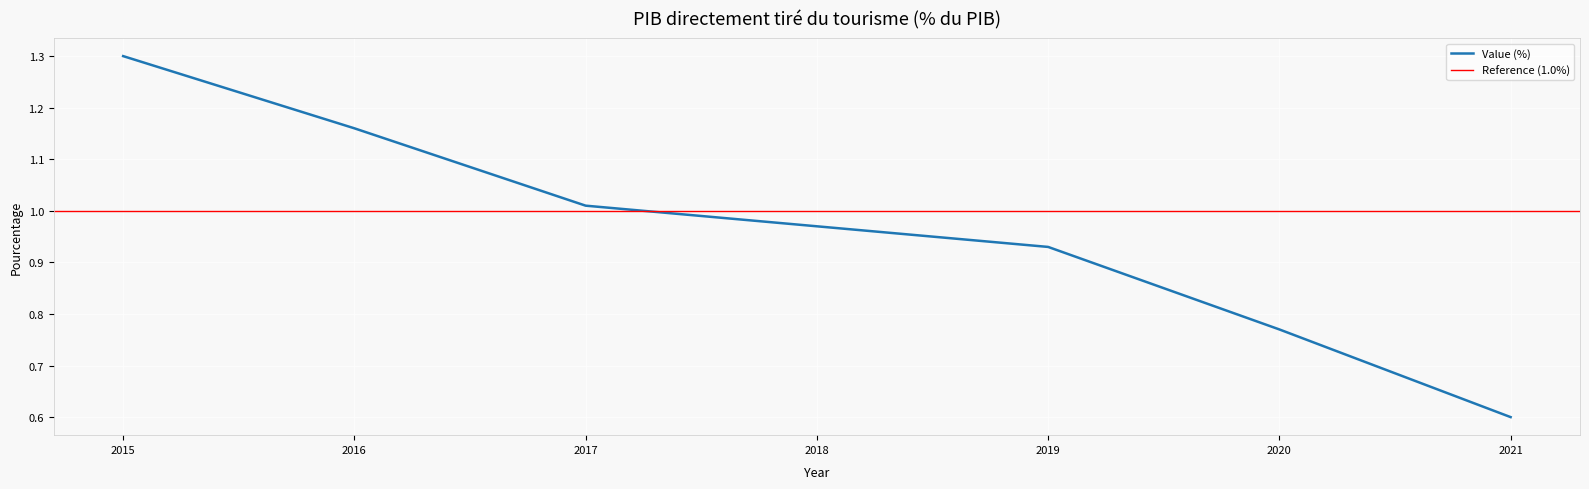

What is the ratio of the value at 2017 to the value at 2015?

0.8